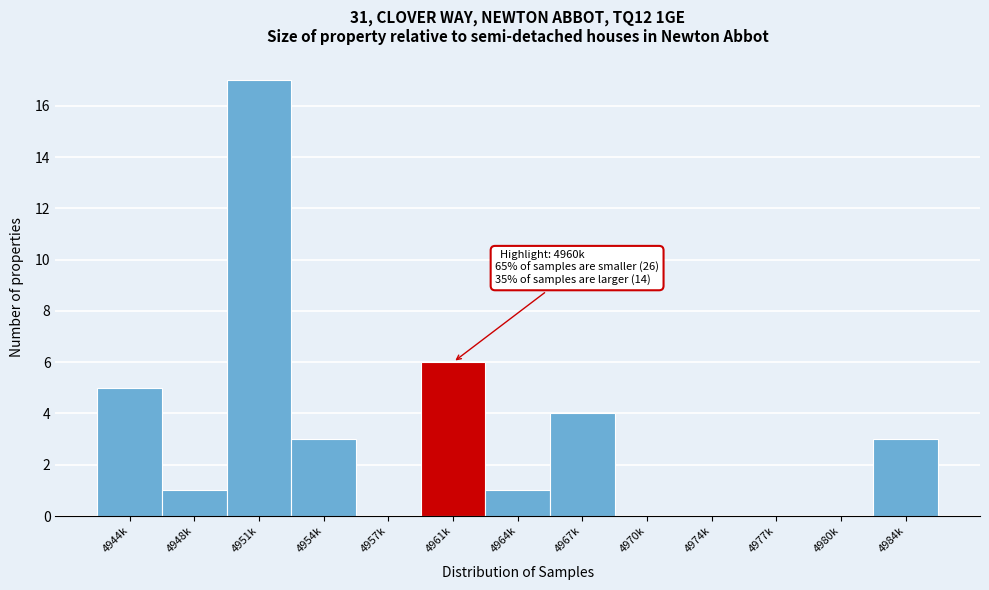

Reading left to right, extract all data points from this chart.

4944k=5	4948k=1	4951k=17	4954k=3	4957k=0	4961k=6	4964k=1	4967k=4	4970k=0	4974k=0	4977k=0	4980k=0	4984k=3